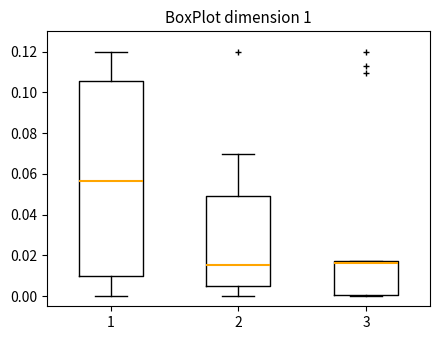

Where is the lower edge of the box at x = 1 on the y-axis? The values are not printed on the chart, so give them approximately, as read against the axis.

0.010